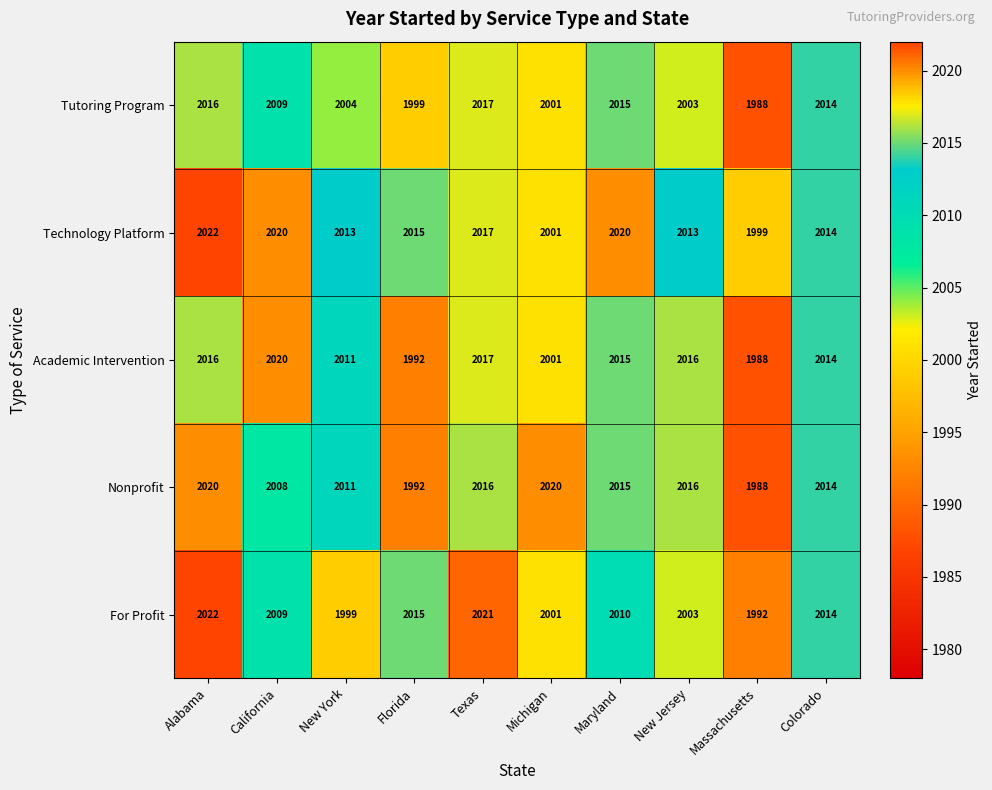

At which label is Nonprofit closest to 2004?

California